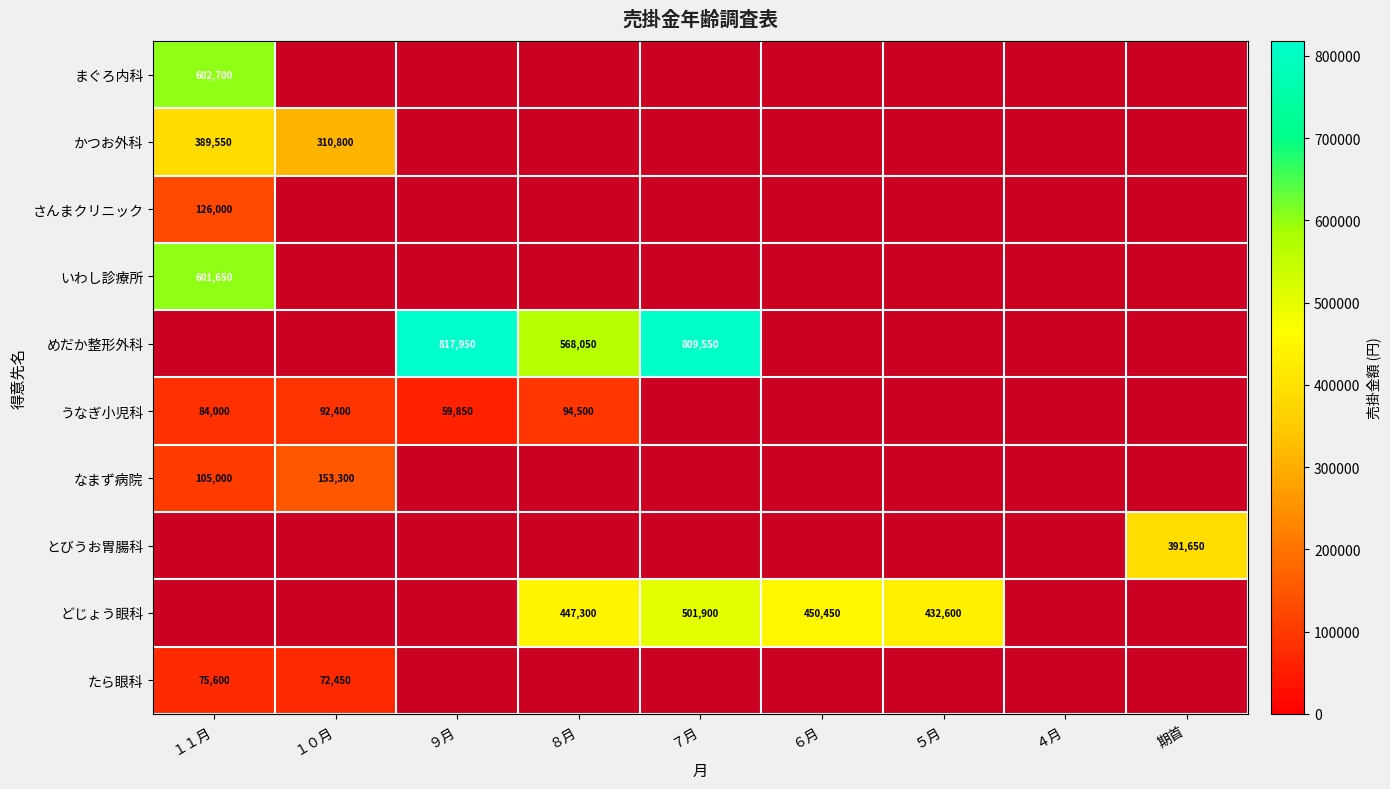

Is it true that どじょう眼科 equals 432600 at ５月?

True